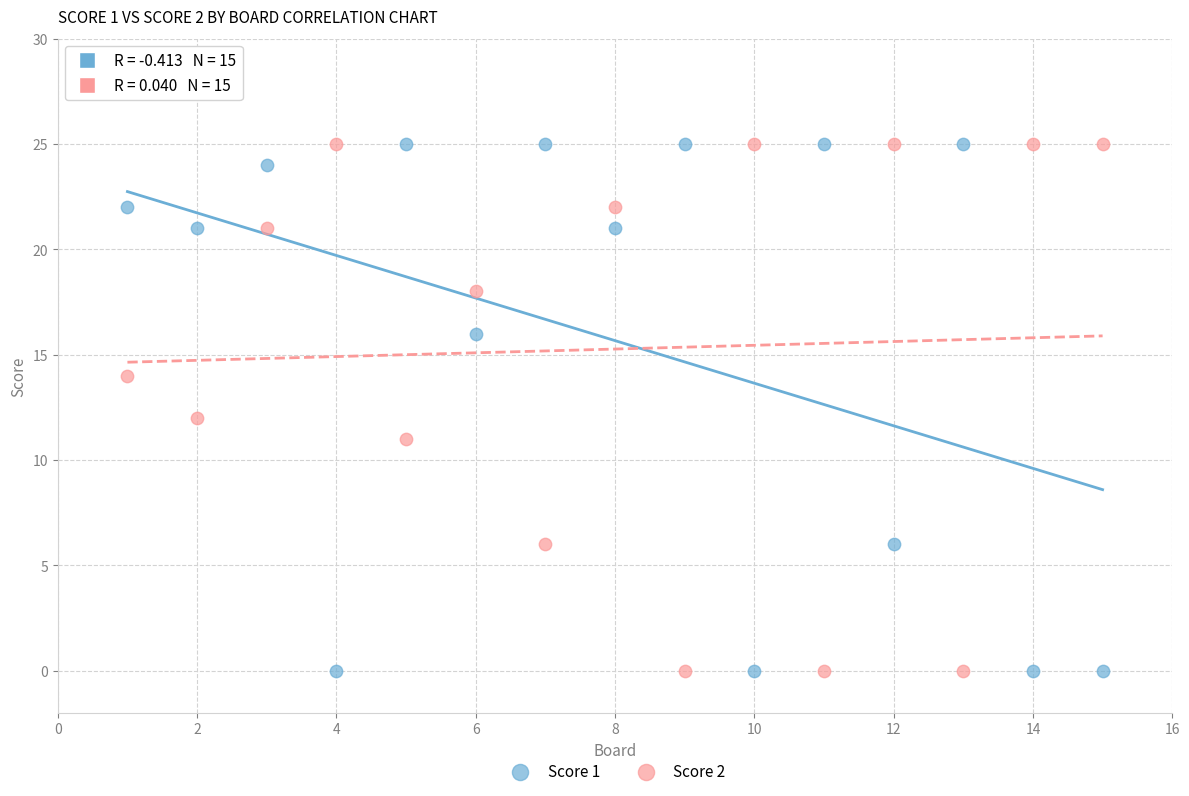

What is the X range (max minus min) for the scatter plot?

14